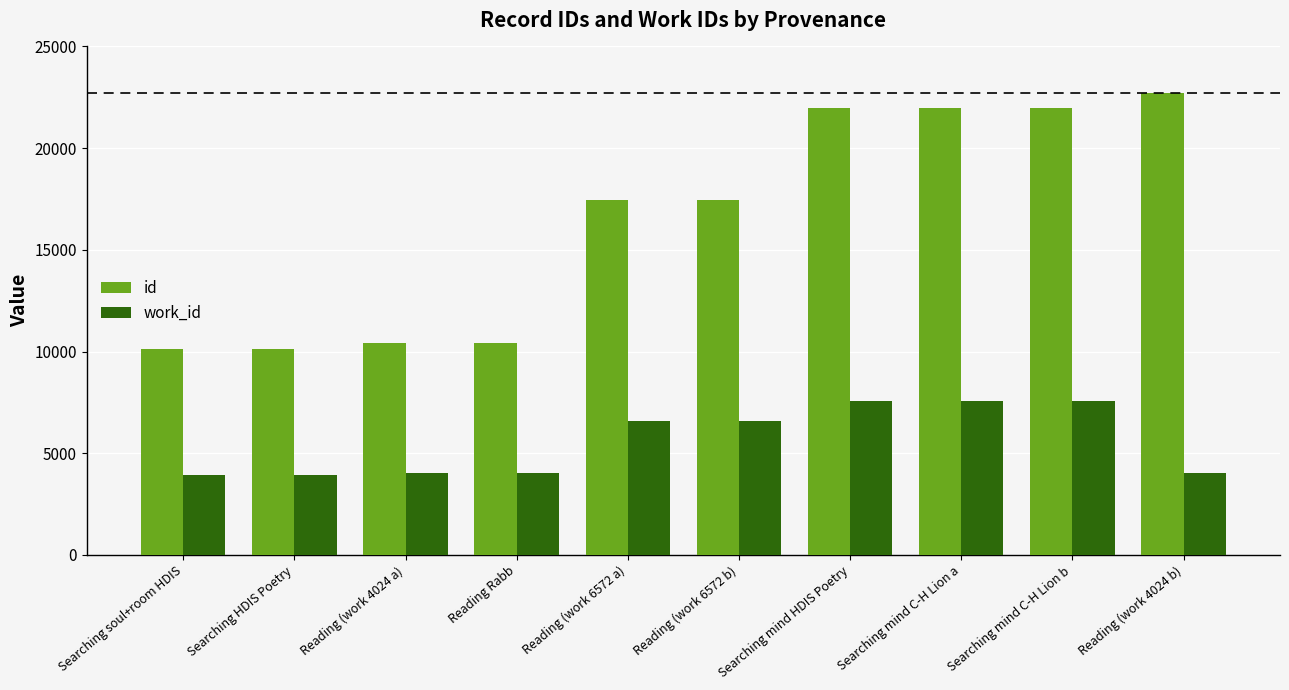

How many categories are shown in the chart?

10